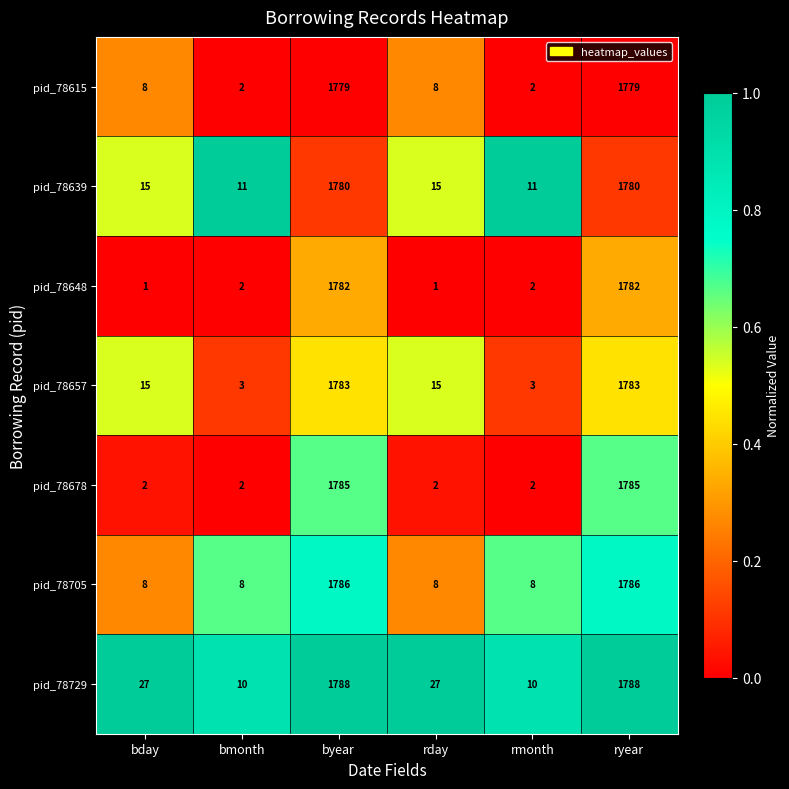

What is the sum of all pid_78705 values?

3604